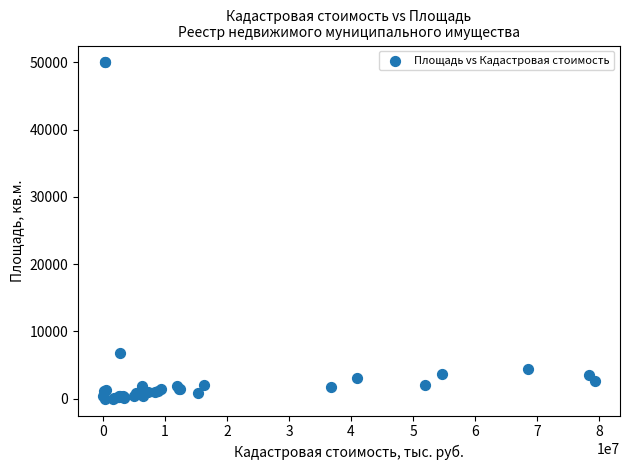

What Y value in the scatter plot is closest to 25000?

6867.0